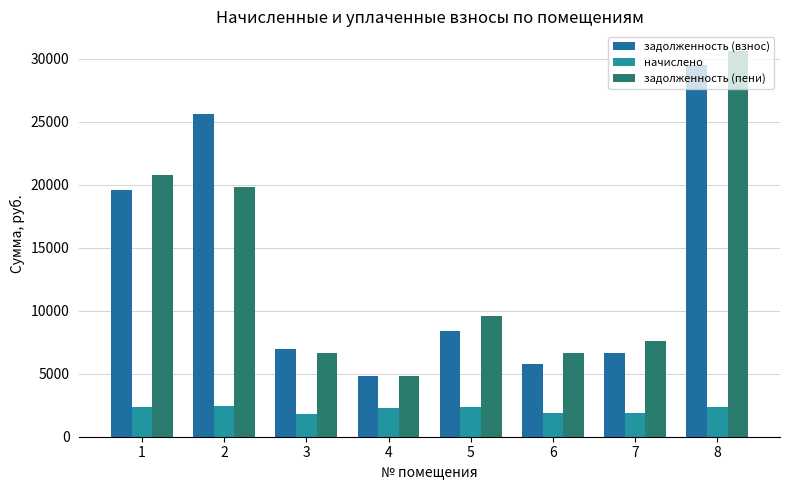

Which series has the largest total across all categories?

задолженность (взнос)